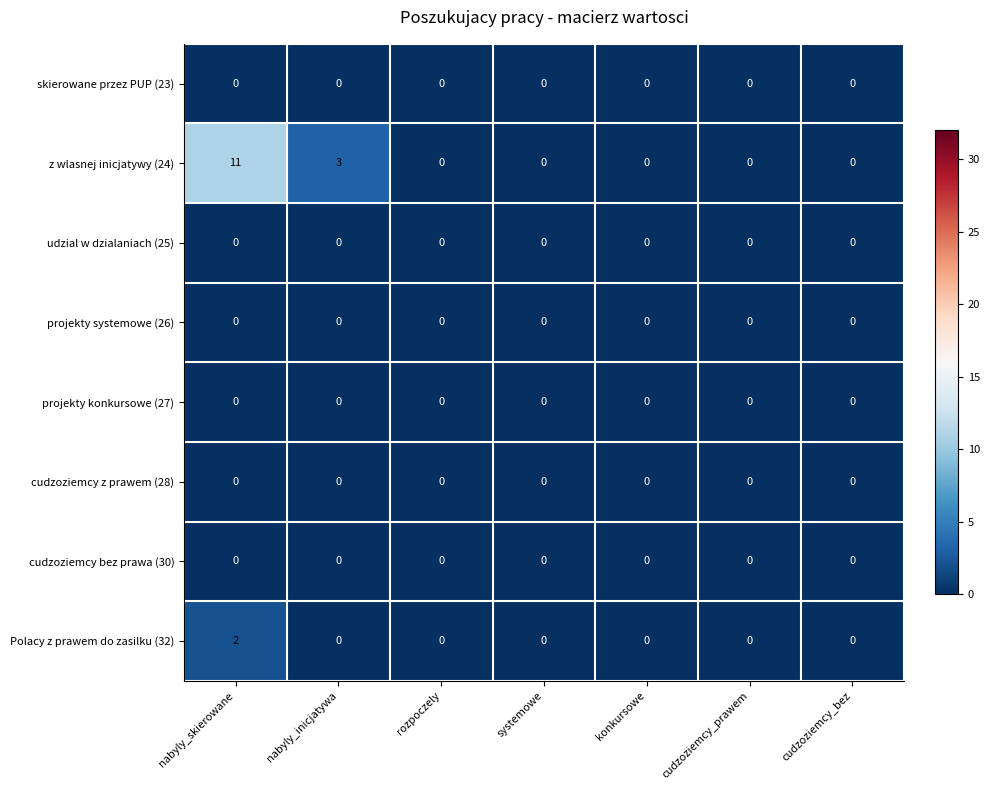

The cudzoziemcy z prawem (28) series shows 0 at rozpoczely. True or false?

True